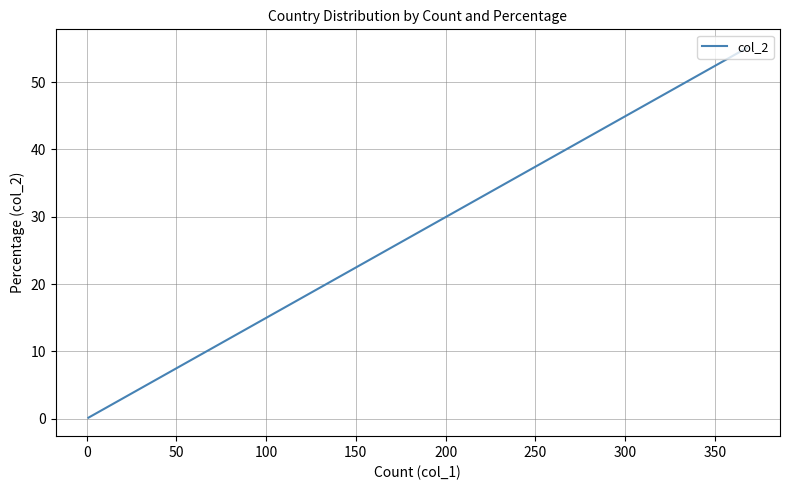

Count the number of values greater than 2.

8